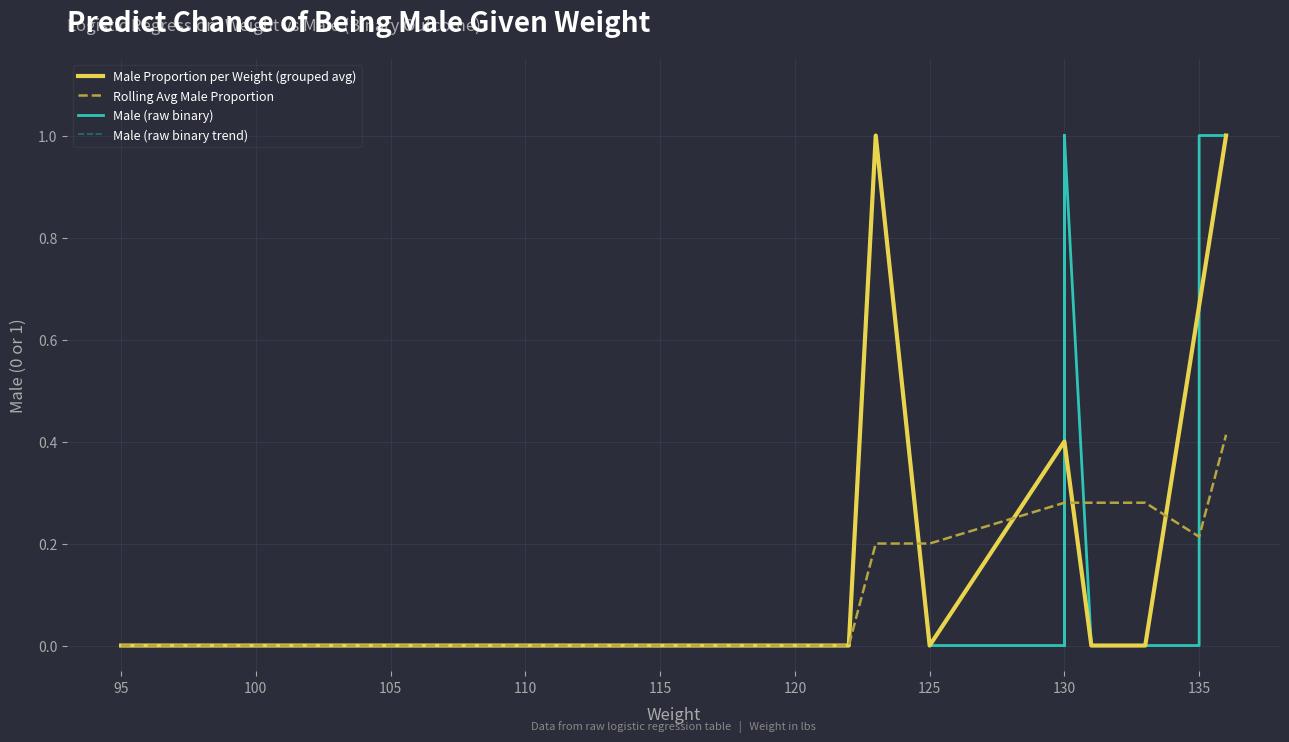

True or false: Male Proportion per Weight (grouped avg) has a value of 0.0 at 120.

True